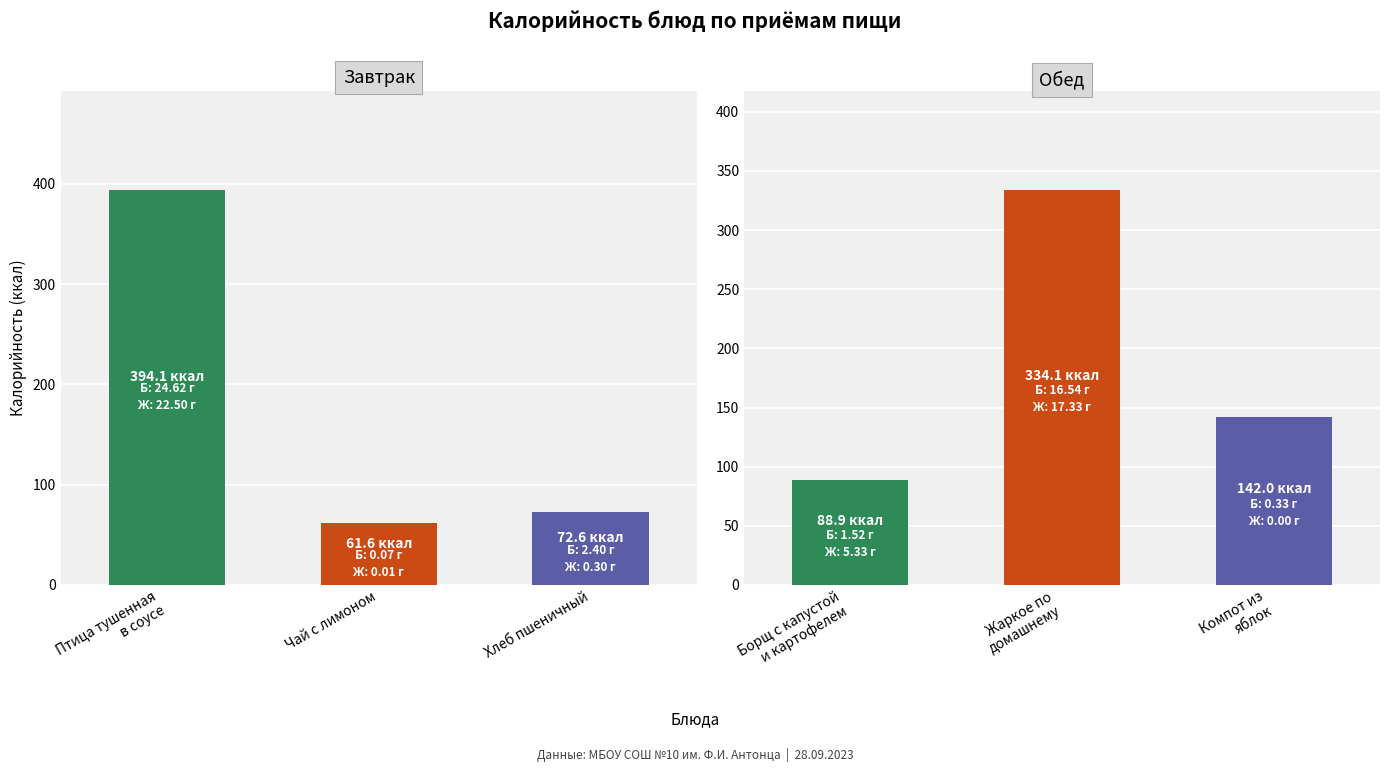

Which series changed the most between гор.блюдо / птица and хлеб пшеничный?

Калорийность